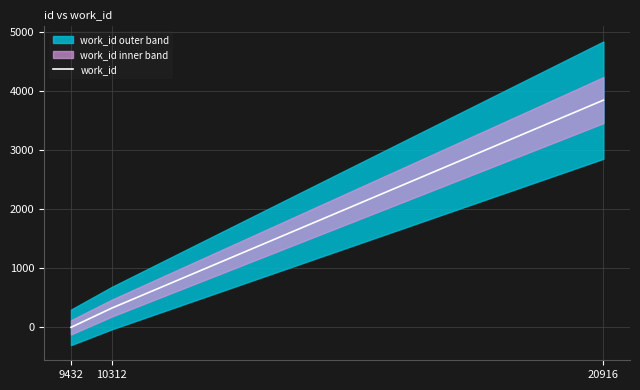

Reading right to left, transcribe all the data shown in this chart.

3840	325	0